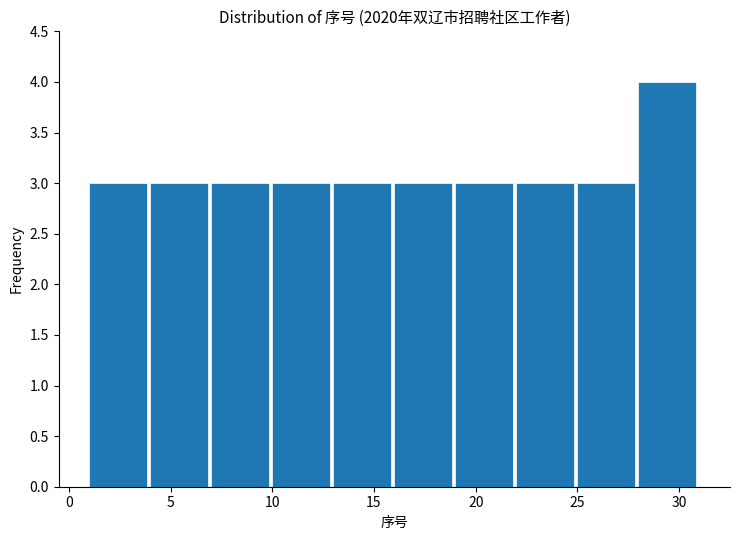

Over which range of the x-axis is the bar tallest?

28 to 31